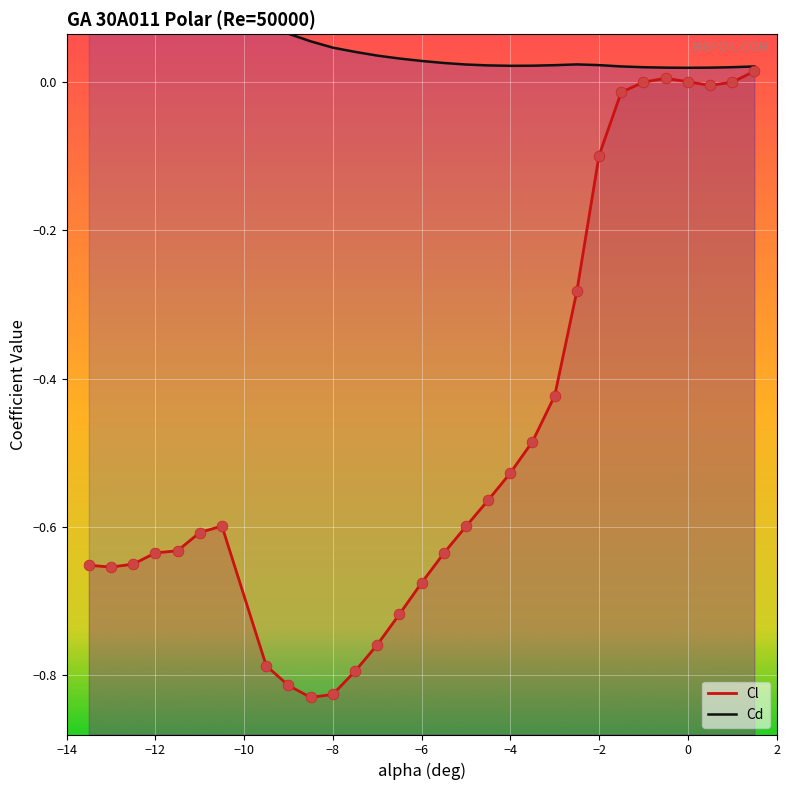

What are all the series names shown in the legend?

Cl, Cd